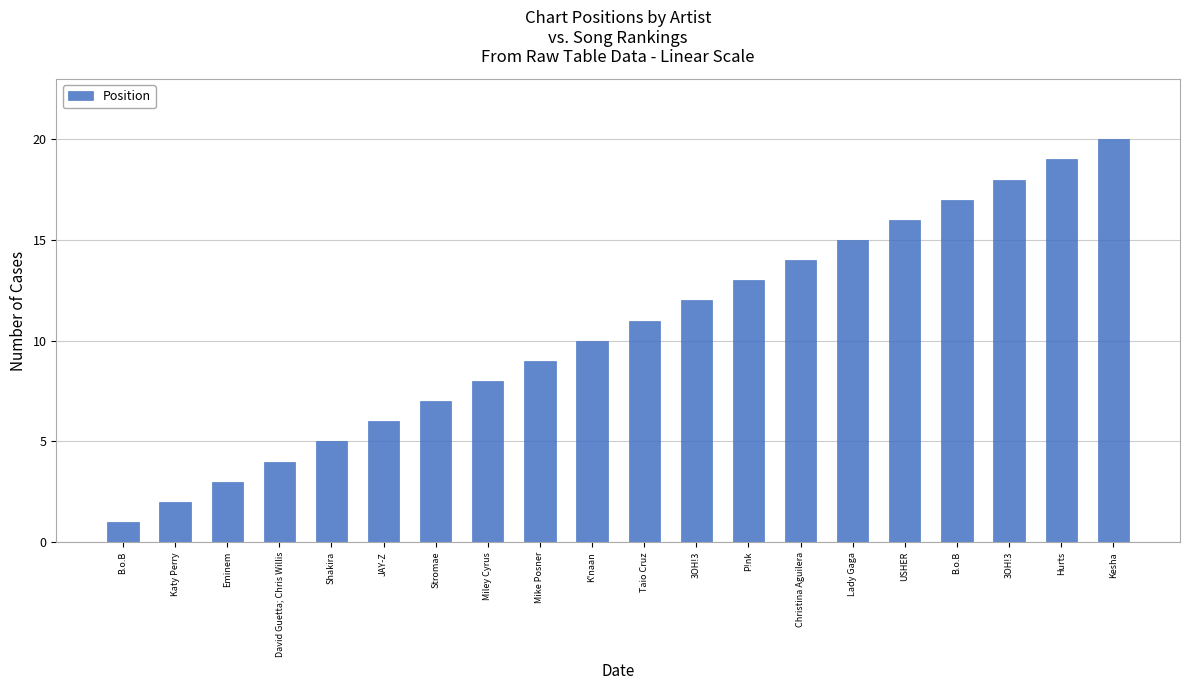

Does the chart contain any negative values?

No